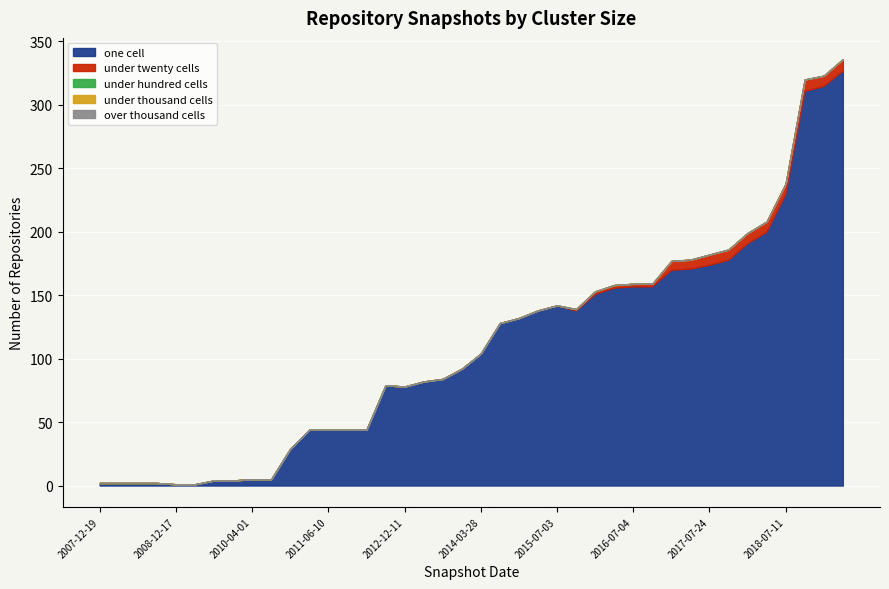

What is the difference between the second highest and minimum values in the under_twenty_cells series?

9